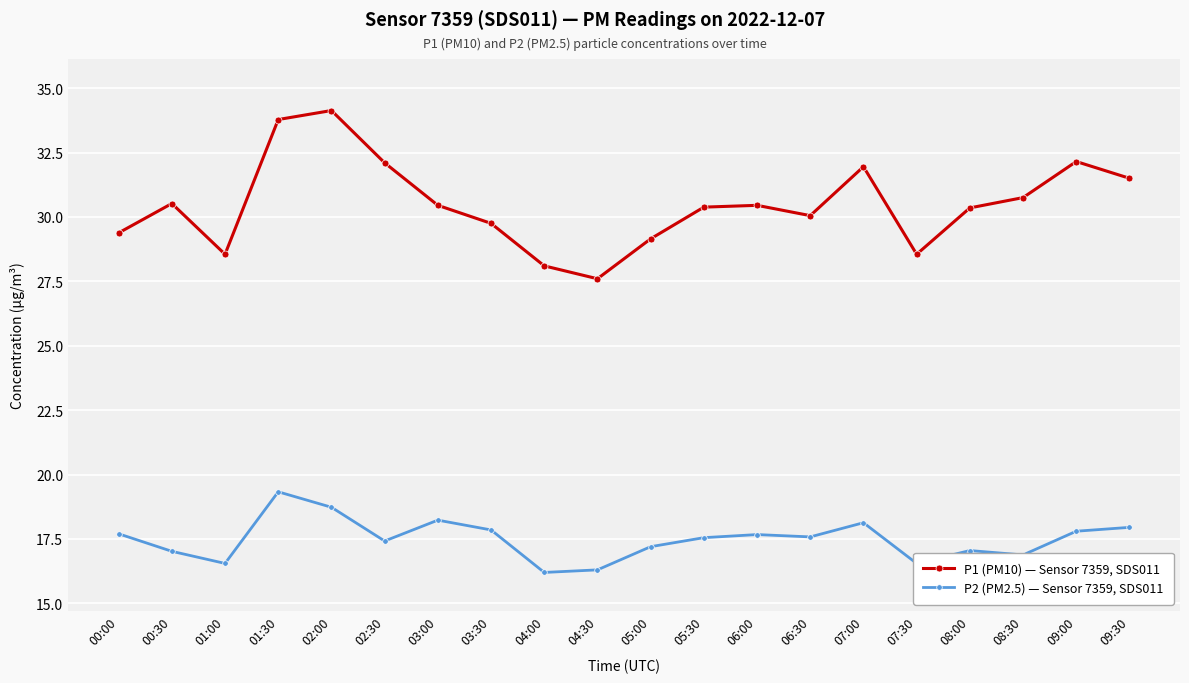

Count the number of data series in this chart.

2